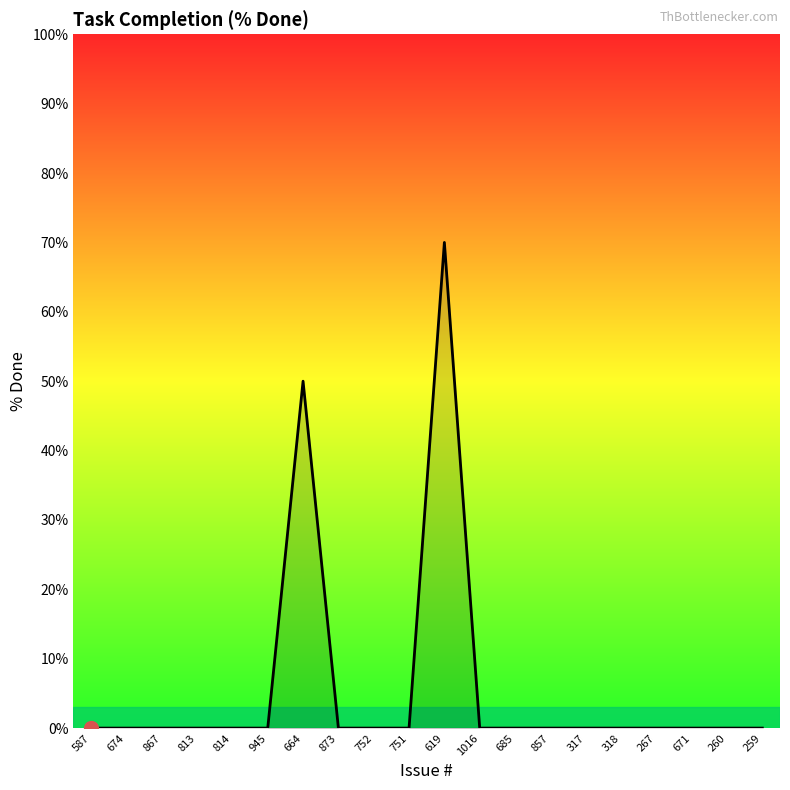

What is the sum of all values?

120